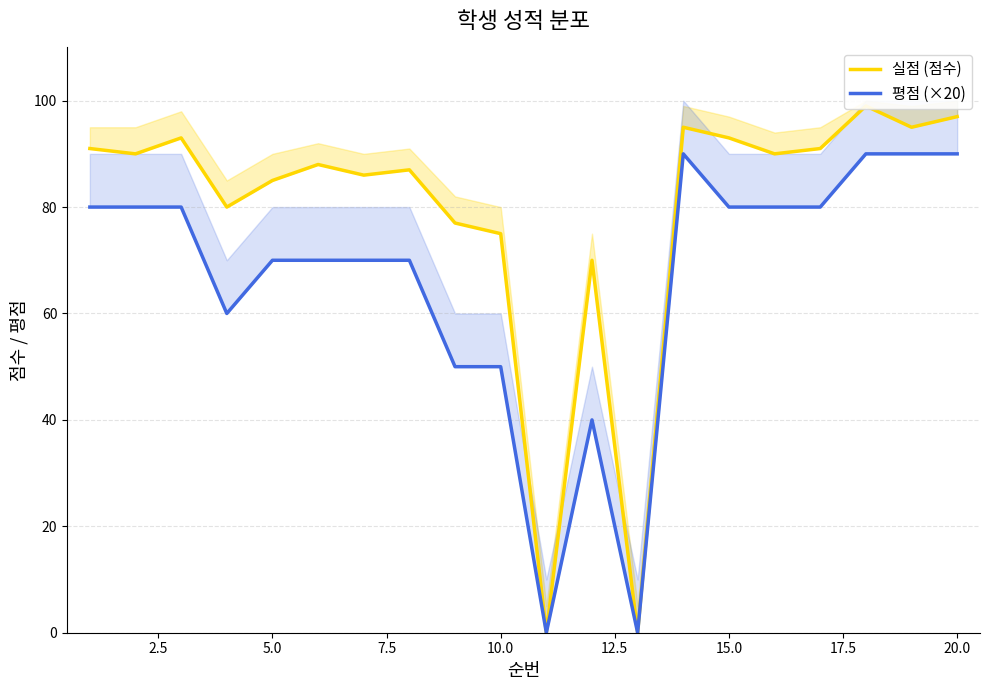

Which series has the largest range (max minus min)?

실점 (점수)